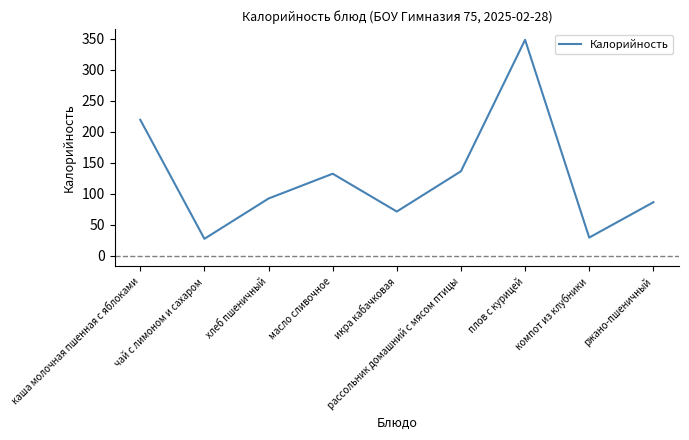

Reading left to right, transcribe all the data shown in this chart.

каша молочная пшенная с яблоками=219	чай с лимоном и сахаром=27	хлеб пшеничный=92	масло сливочное=132	икра кабачковая=71	рассольник домашний с мясом птицы=136	плов с курицей=348	компот из клубники=29	ржано-пшеничный=86